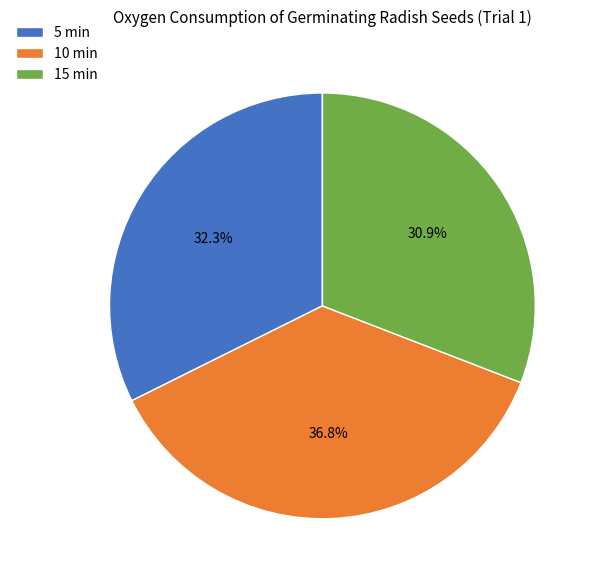

True or false: 10 min accounts for 50% of the total.

False